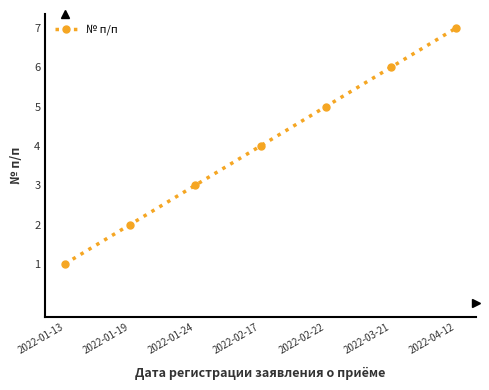

Does the chart display data point markers on the line(s)?

Yes